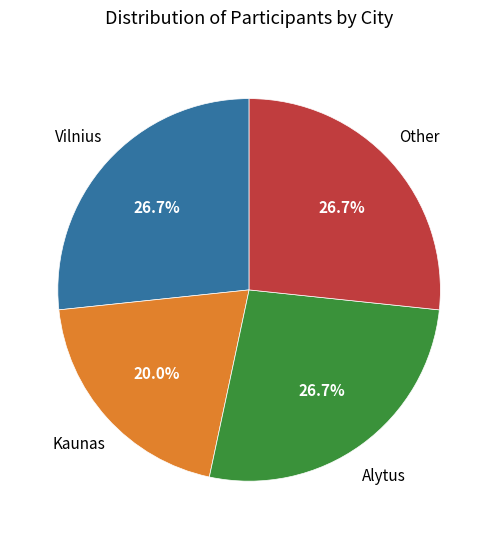

Does any single category account for the majority?

No